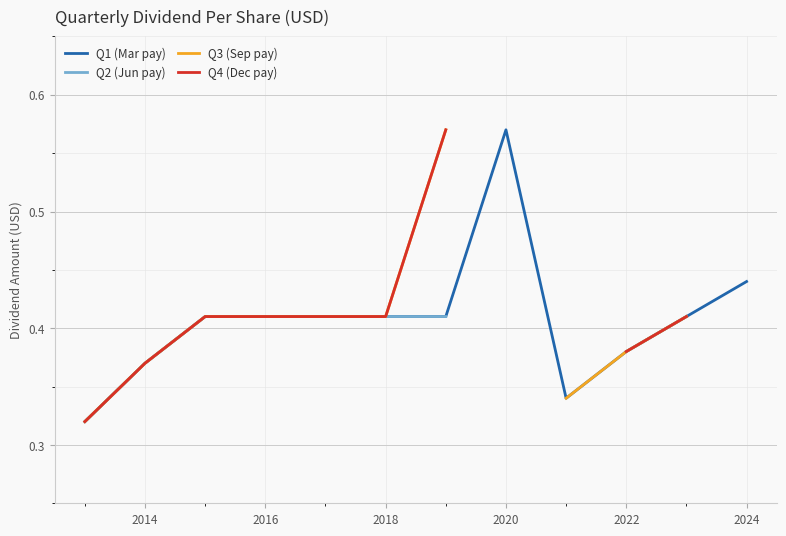

Is it true that Q3 (Sep pay) equals 0.4 at 2020?

True